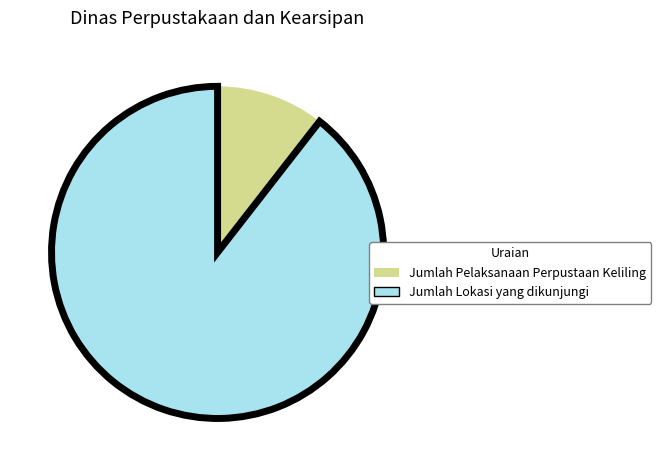

Does any single category account for the majority?

Yes